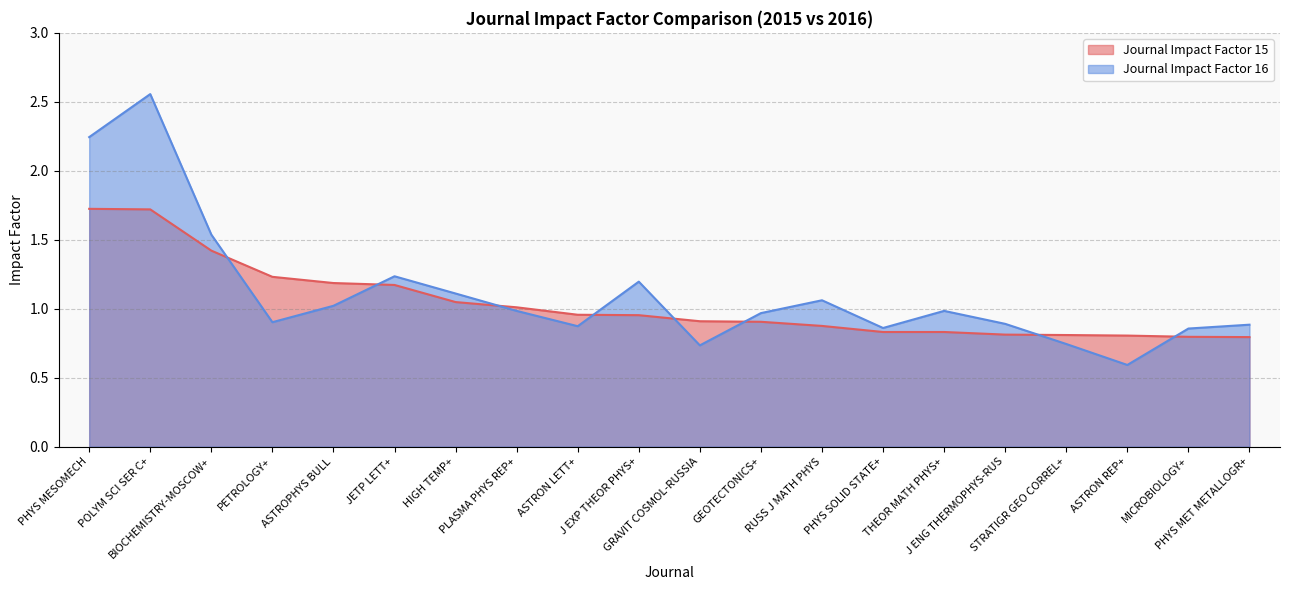

What is the sum of all Journal Impact Factor 16 values?

22.2